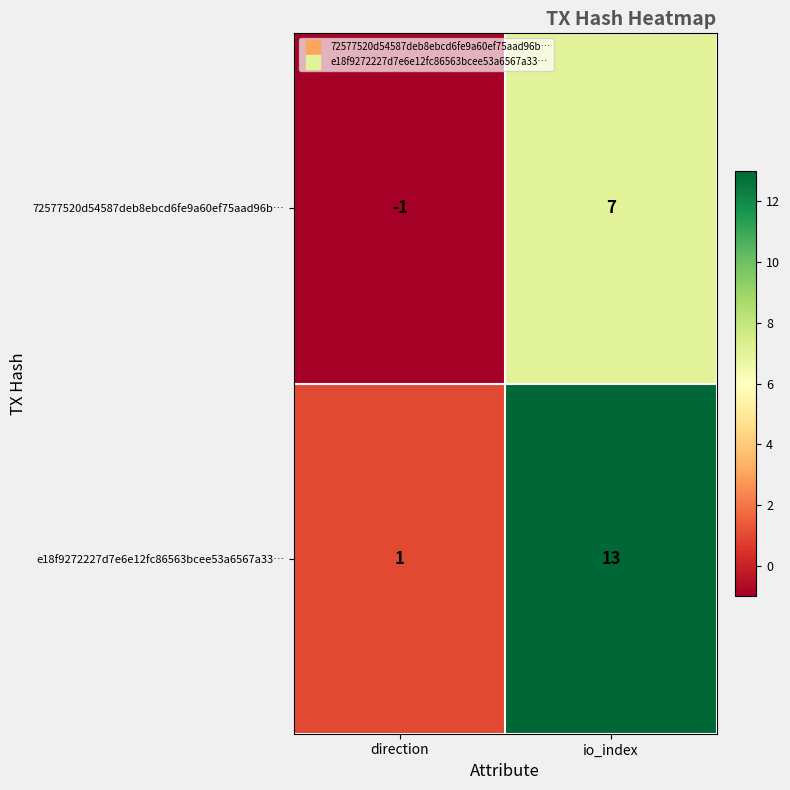

Count the number of categories in the chart.

2